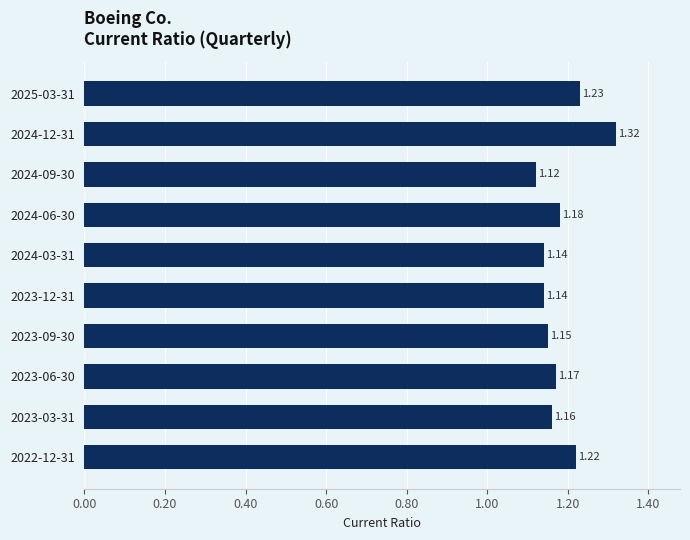

What is the sum of all values?

11.8